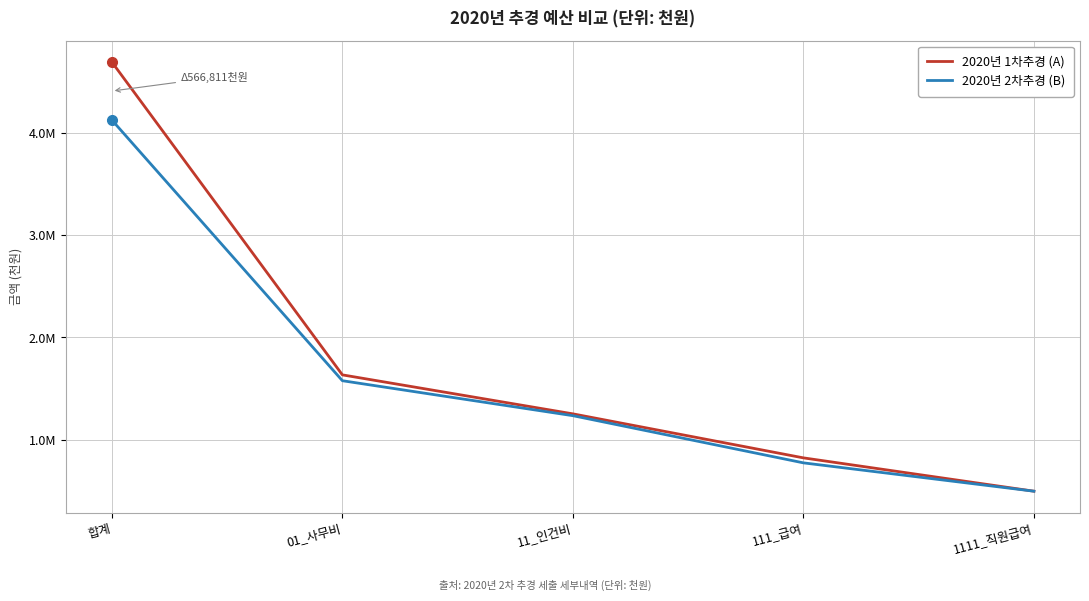

Which series ends up on top after the final intersection of 2020년 1차추경 (A) and 2020년 2차추경 (B)?

2020년 2차추경 (B)